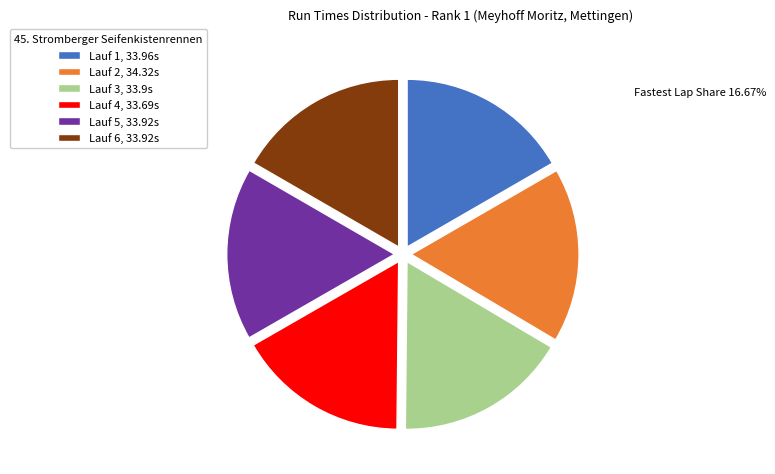

Is Lauf 3 the majority of the pie?

No